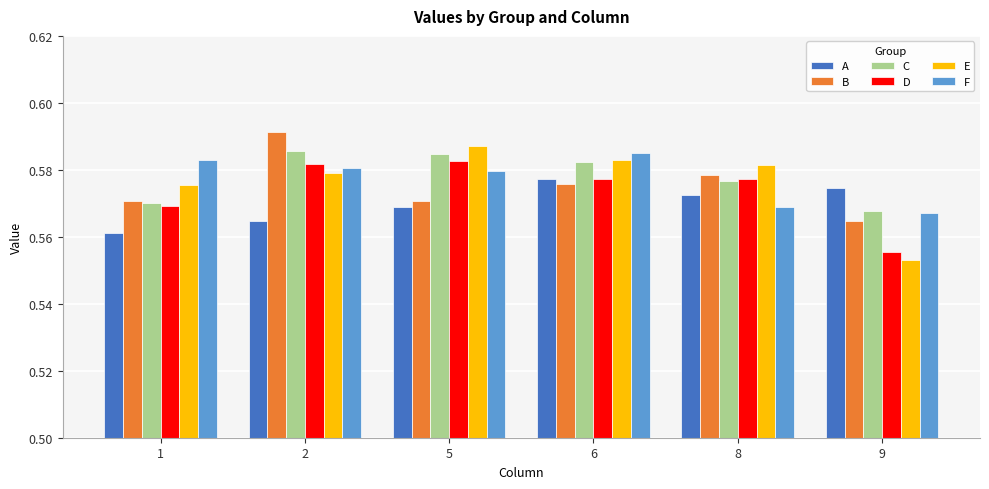

At how many categories does at least one series exceed 0?

6